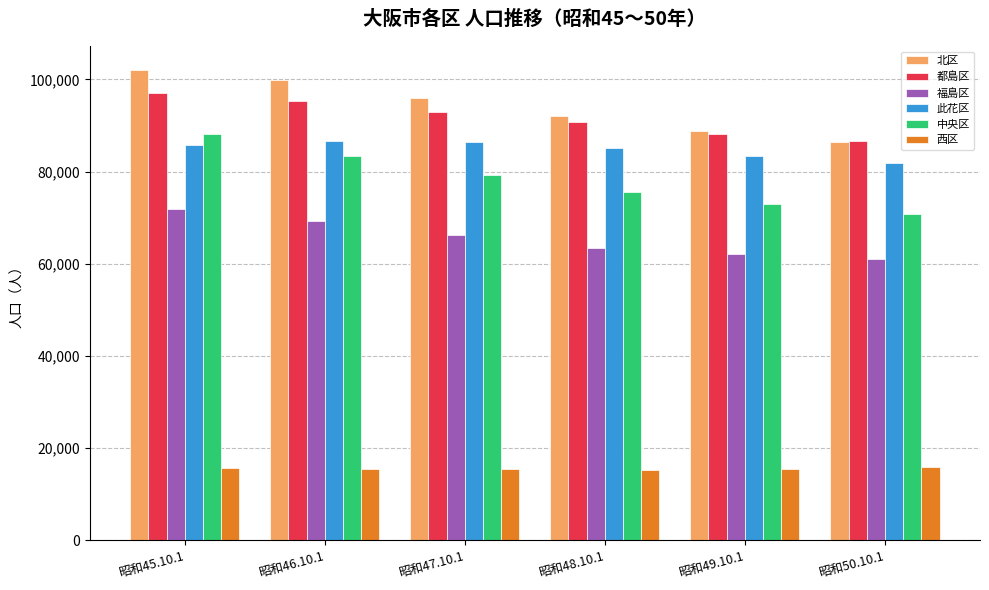

What is the sum of all 中央区 values?

470564